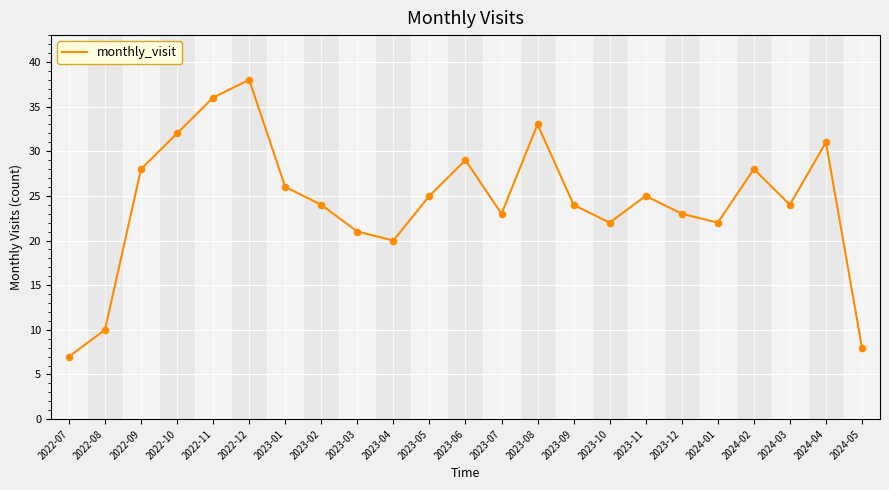

What is the ratio of the value at 2023-01 to the value at 2024-03?

1.1